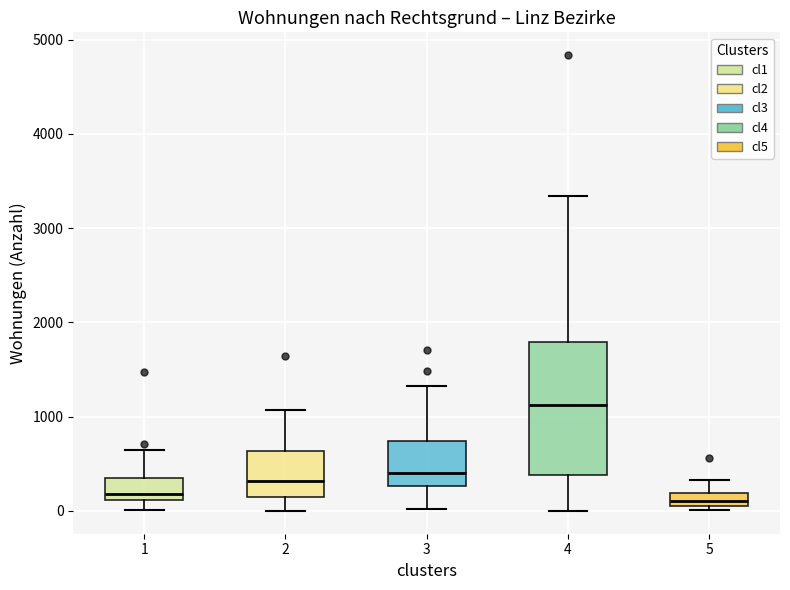

Where does the median line of the box at x = 3 sit on the y-axis? The values are not printed on the chart, so give them approximately, as read against the axis.

400